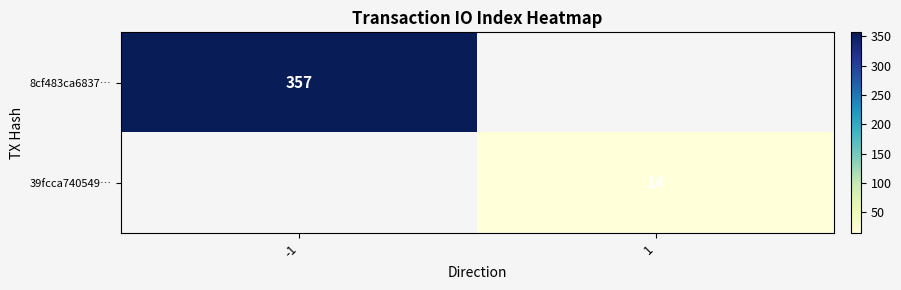

The 8cf483ca6837… series shows 357 at -1. True or false?

True